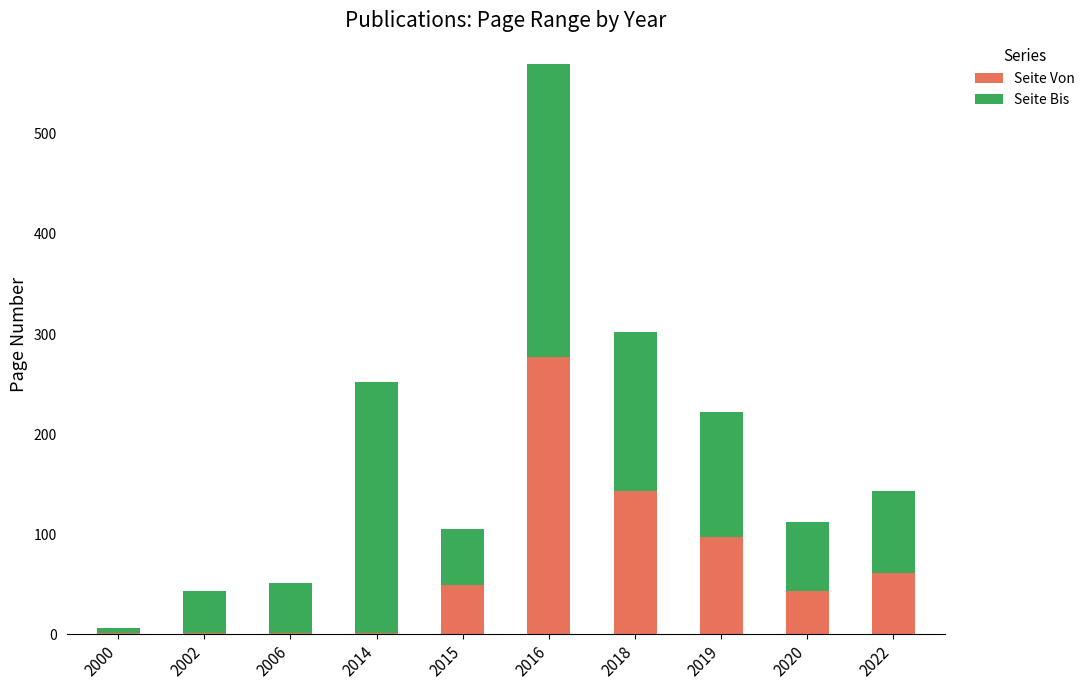

Are the bars horizontal?

No